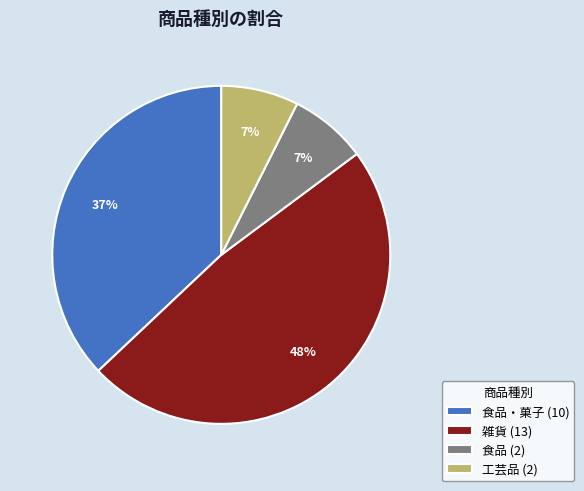

Does 雑貨 (13) represent more than half of the total?

No